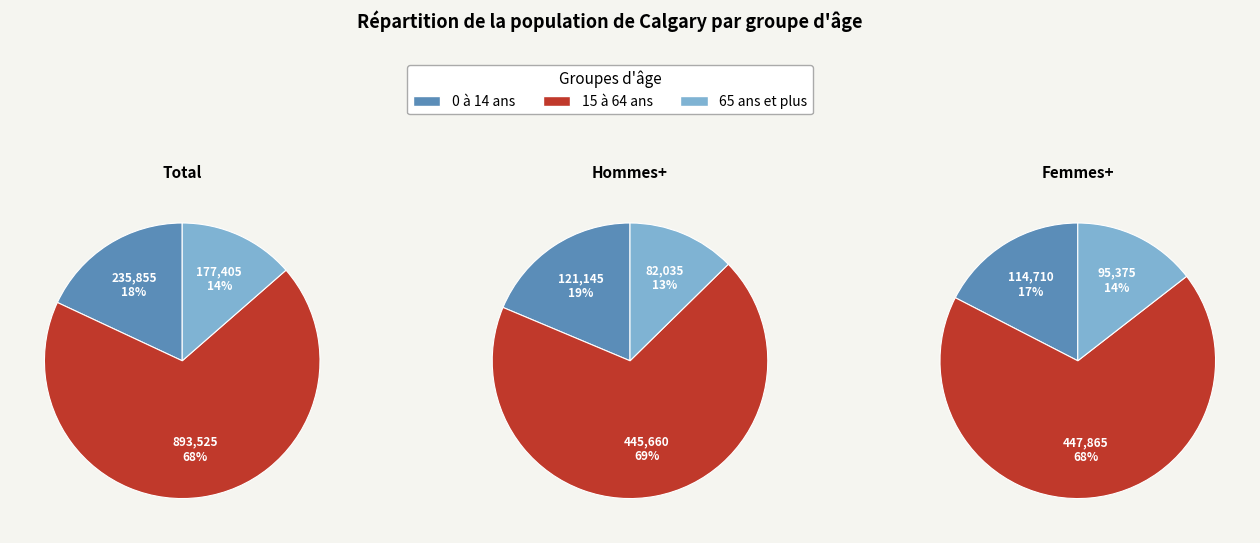

To the nearest percent, what is the average slice percentage?

33%